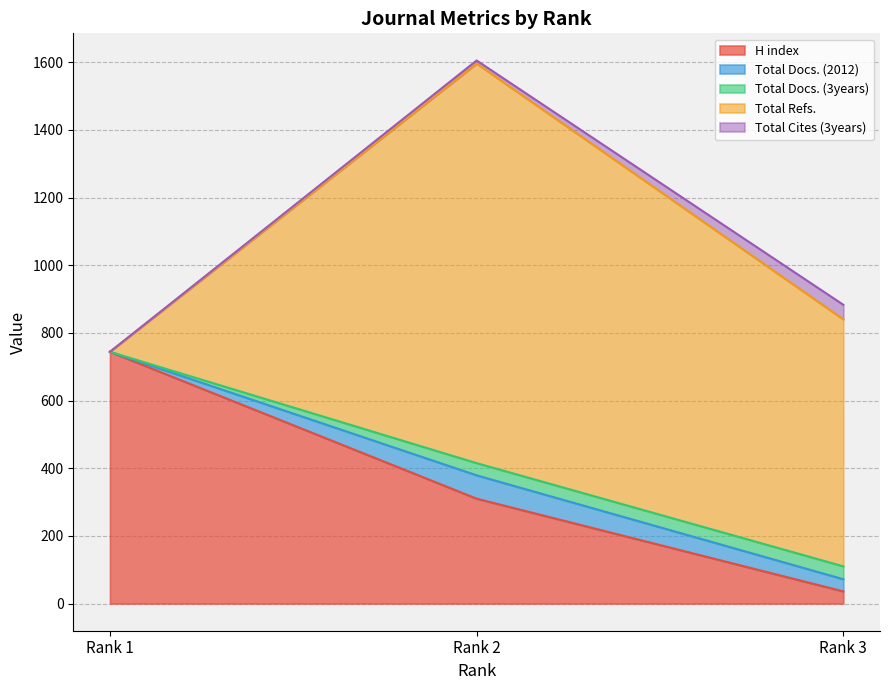

What is the difference between the Total Docs. (3years) values at Rank 1 and Rank 2?

36